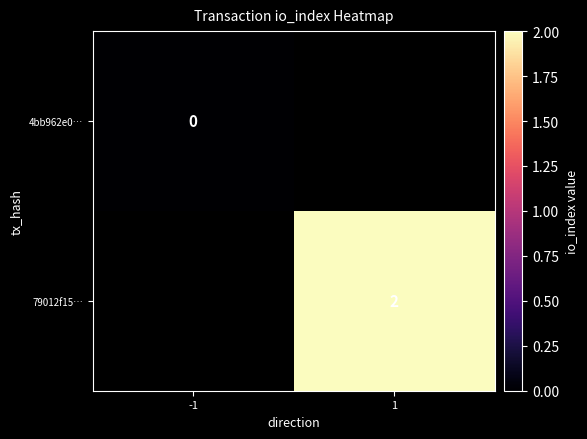

The value of 79012f15… at 1 is 2. True or false?

True